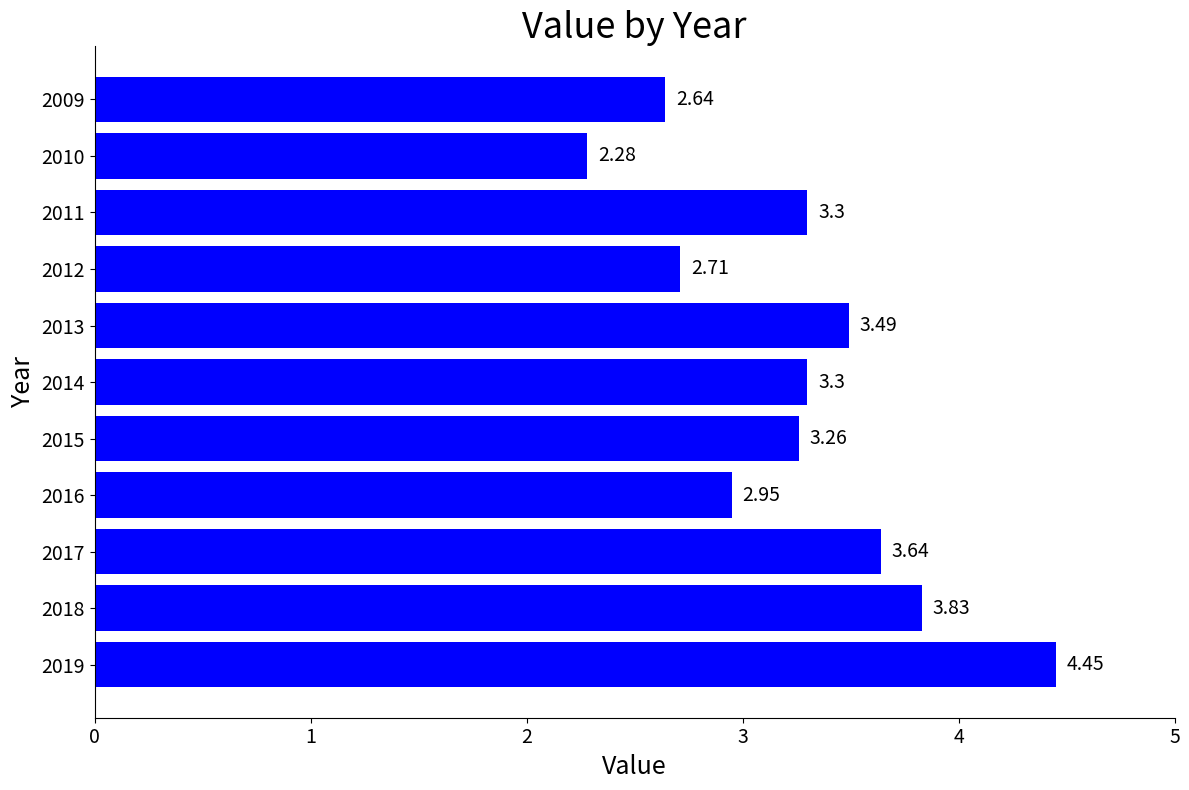

Which has a higher value, 2011 or 2010?

2011